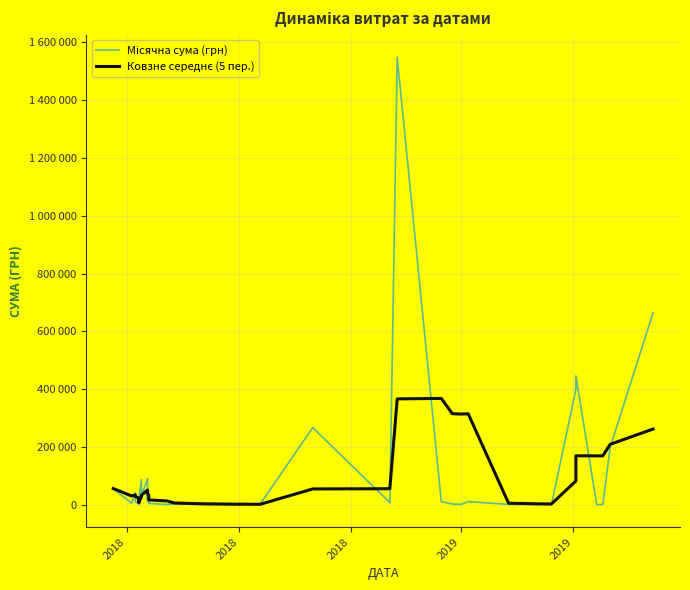

What is the minimum value shown in the chart?

135.5